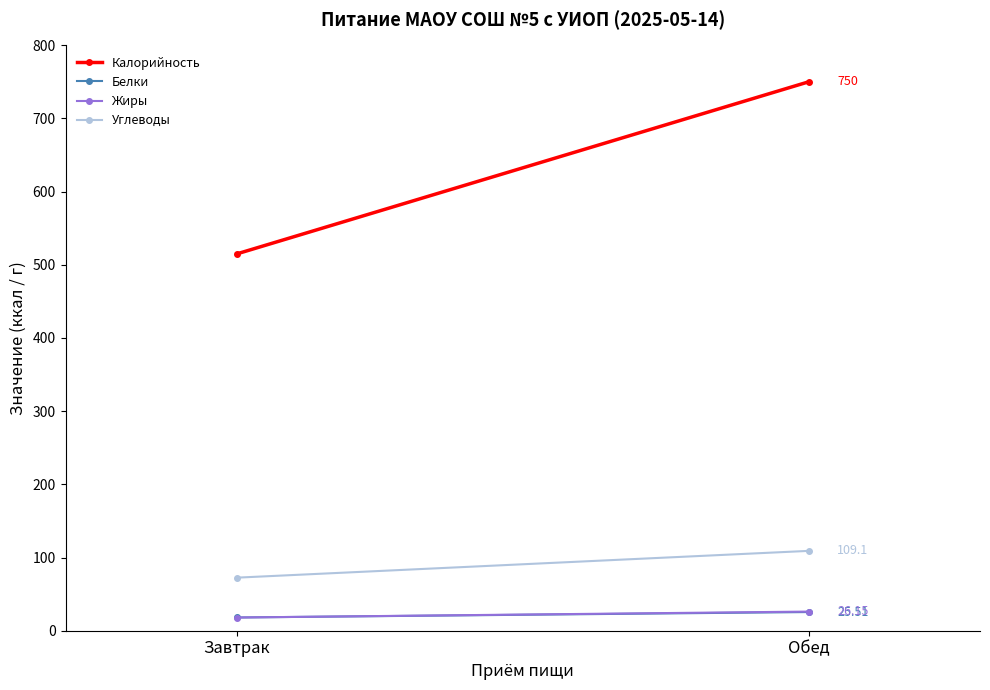

Rank the categories by Жиры value from highest to lowest.

Обед, Завтрак